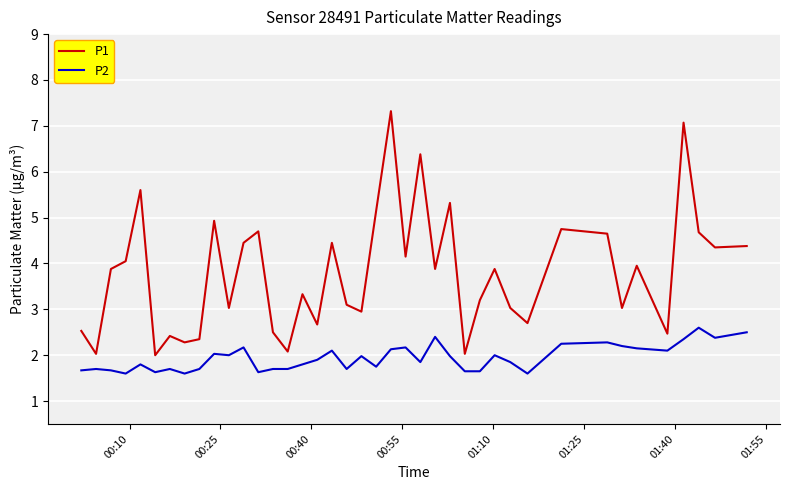

Which series has the widest spread of values?

P1